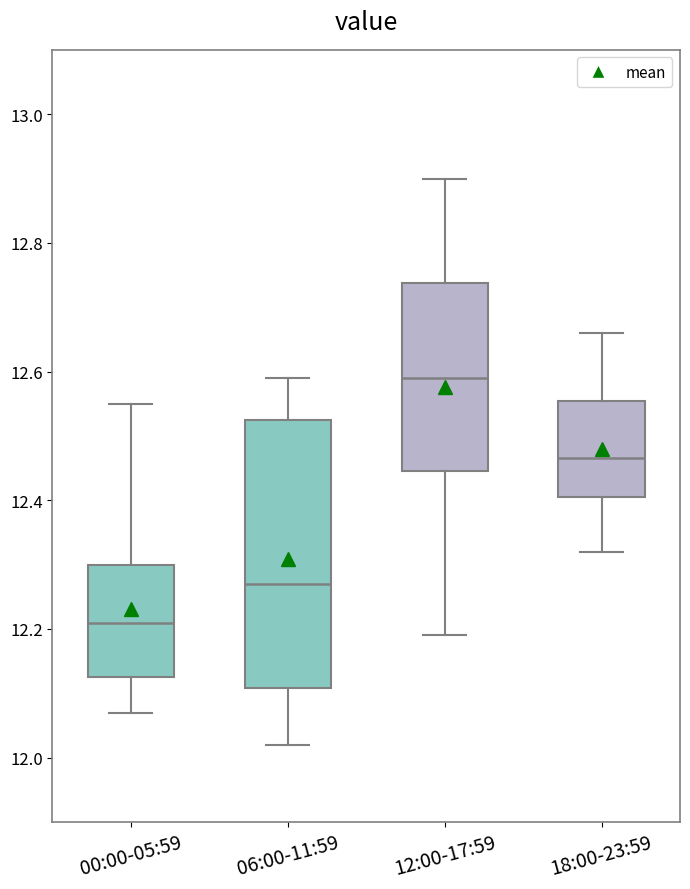

Which box is the tallest, from its lower edge to its upper edge?

06:00-11:59